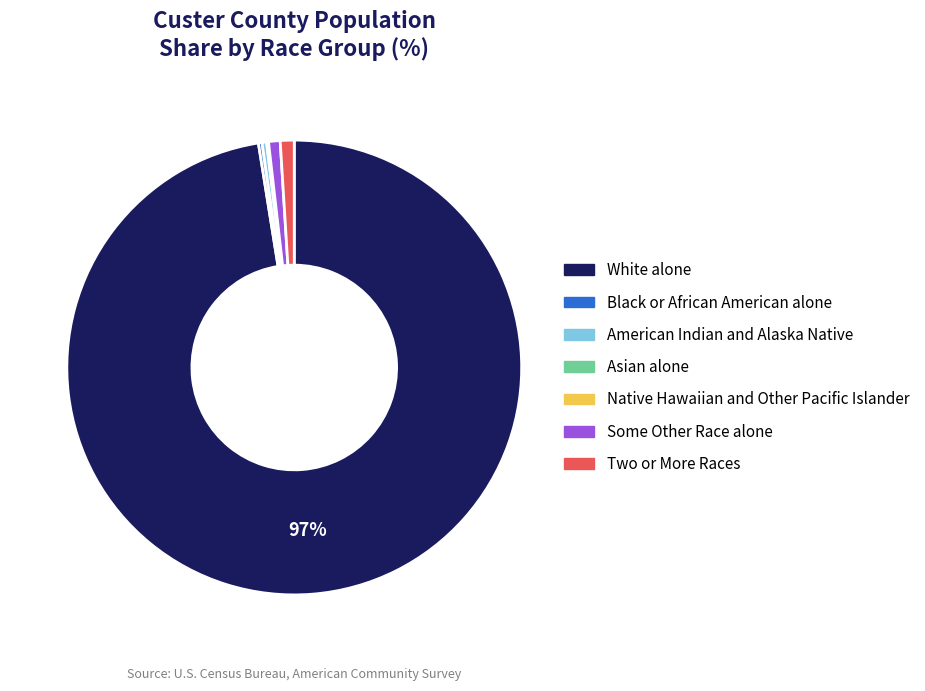

What is the majority slice?

White alone